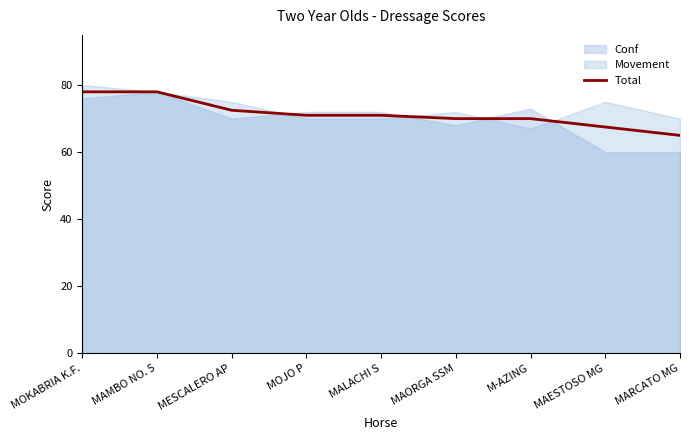

Which category has the highest value across all series?

MOKABRIA K.F.